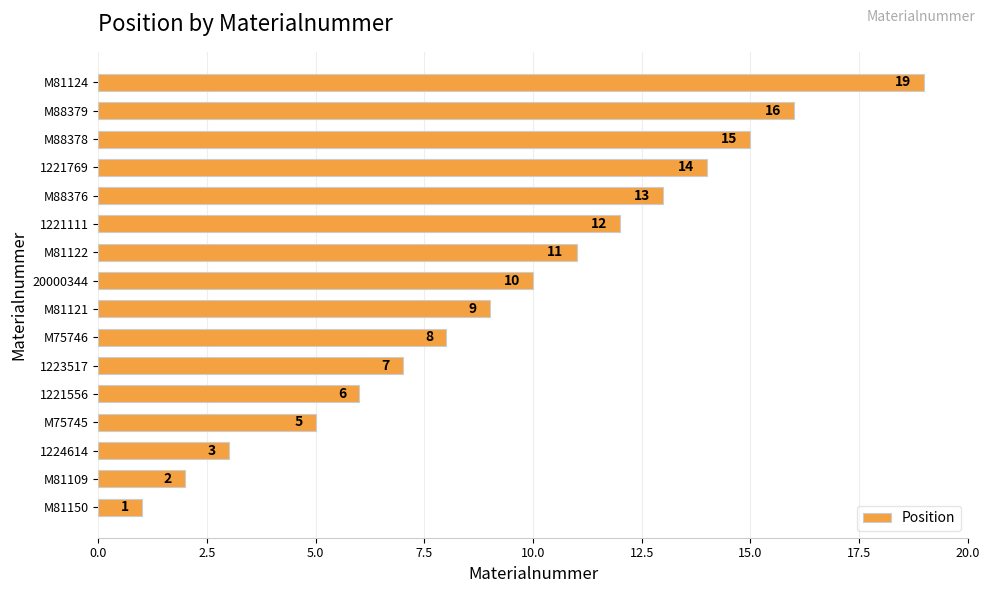

List the labels in order of value, largest first.

M81124, M88379, M88378, 1221769, M88376, 1221111, M81122, 20000344, M81121, M75746, 1223517, 1221556, M75745, 1224614, M81109, M81150